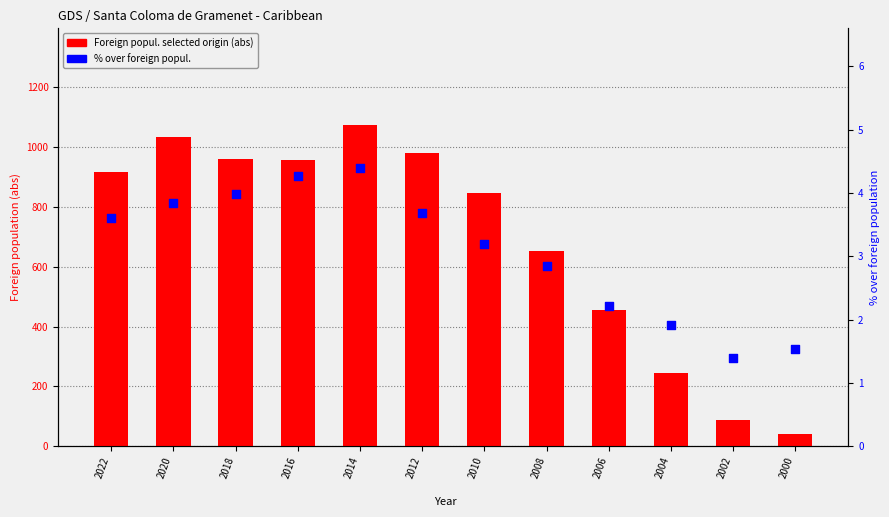

Which series has the largest total across all categories?

Foreign popul. selected origin (abs)